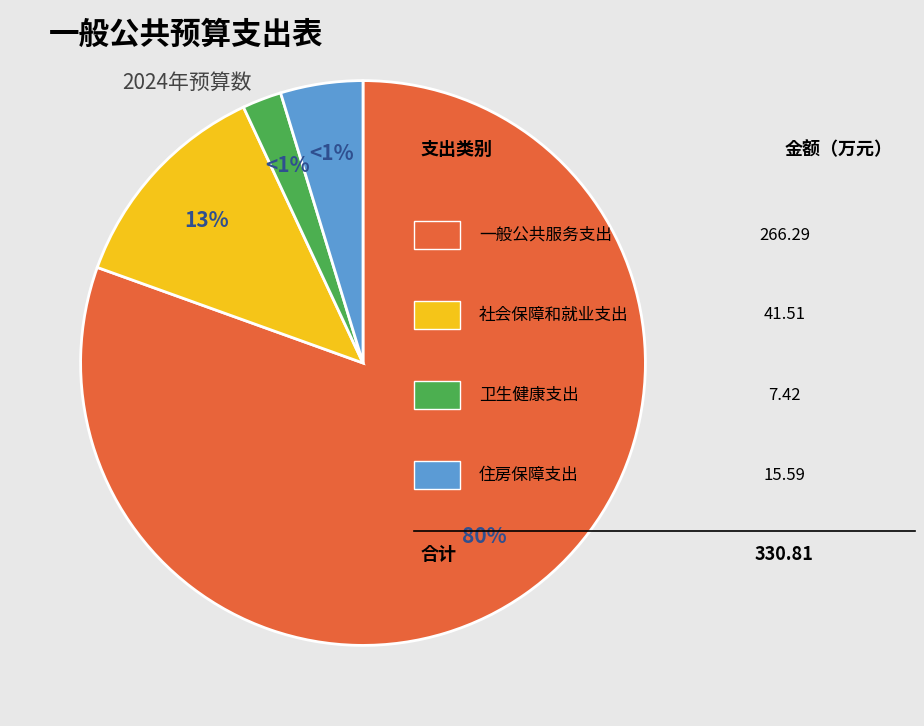

To the nearest percent, what is the average slice percentage?

25%